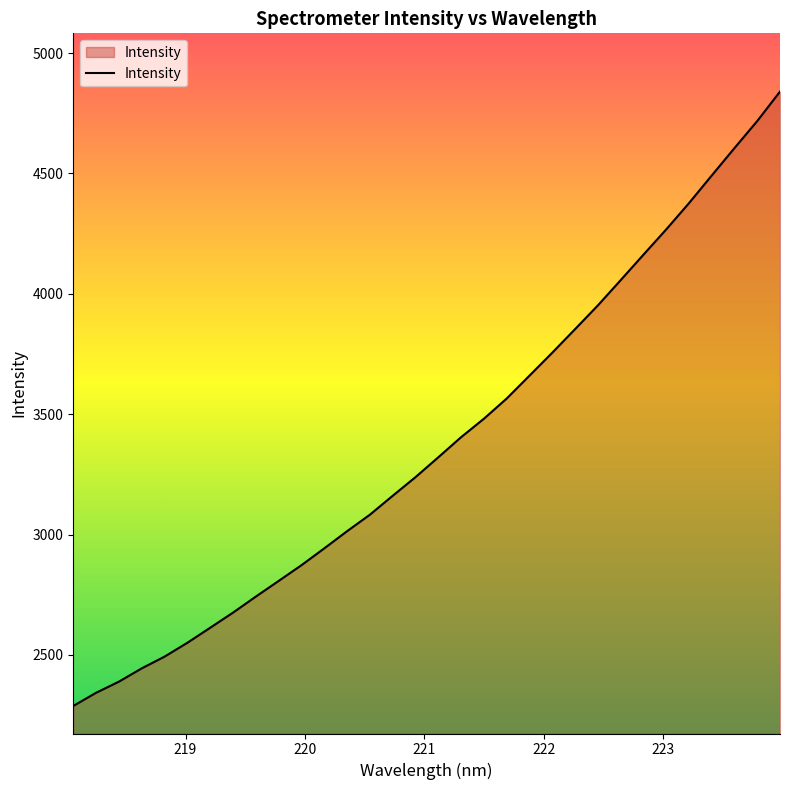

True or false: there are more than 1 points higher than both neighbors.

False